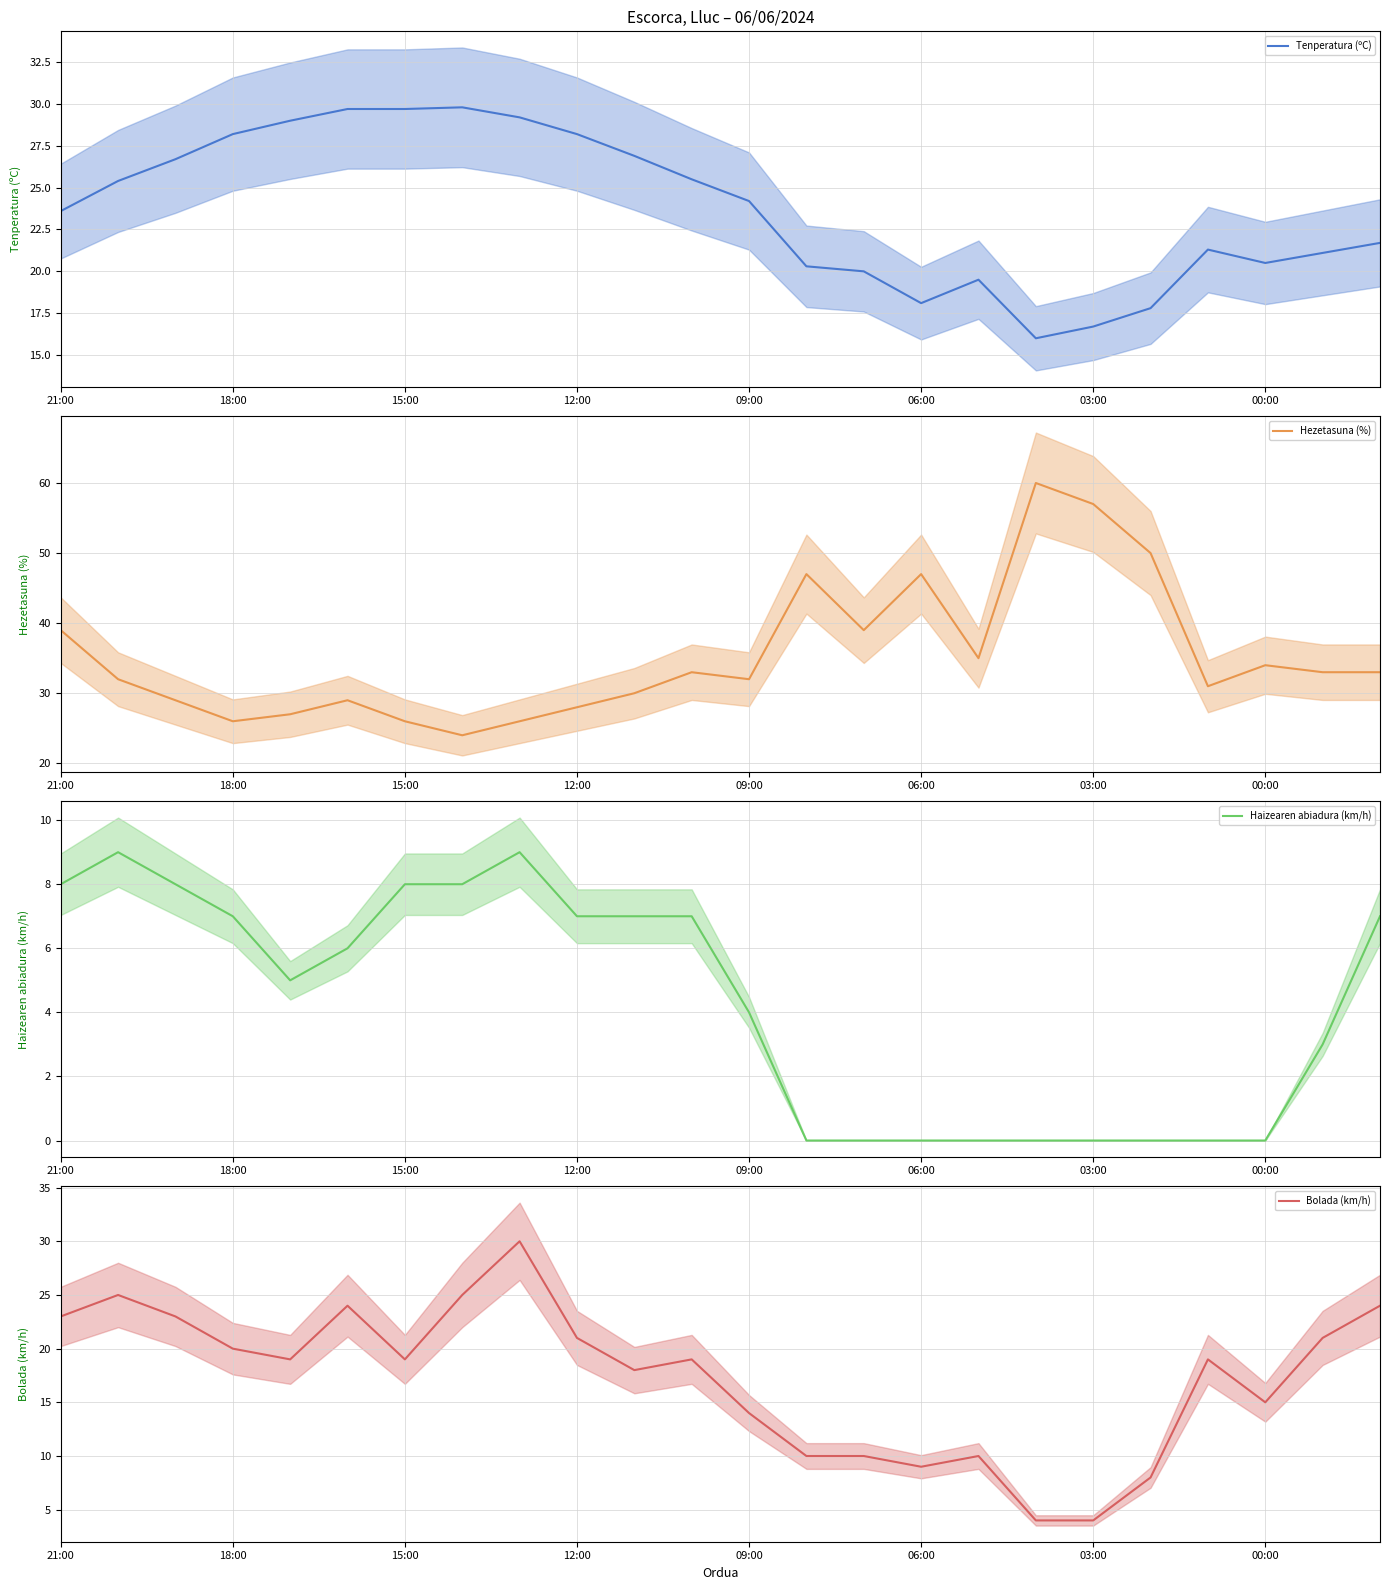

Which series has the largest range (max minus min)?

Hezetasuna (%)